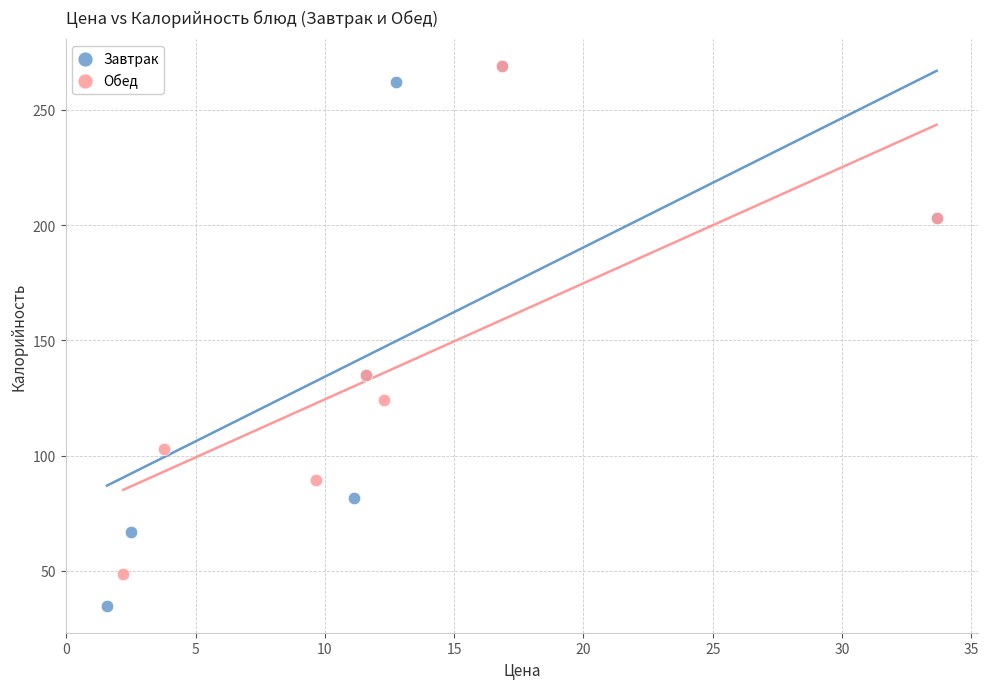

Which series reaches the minimum Y coordinate?

Завтрак